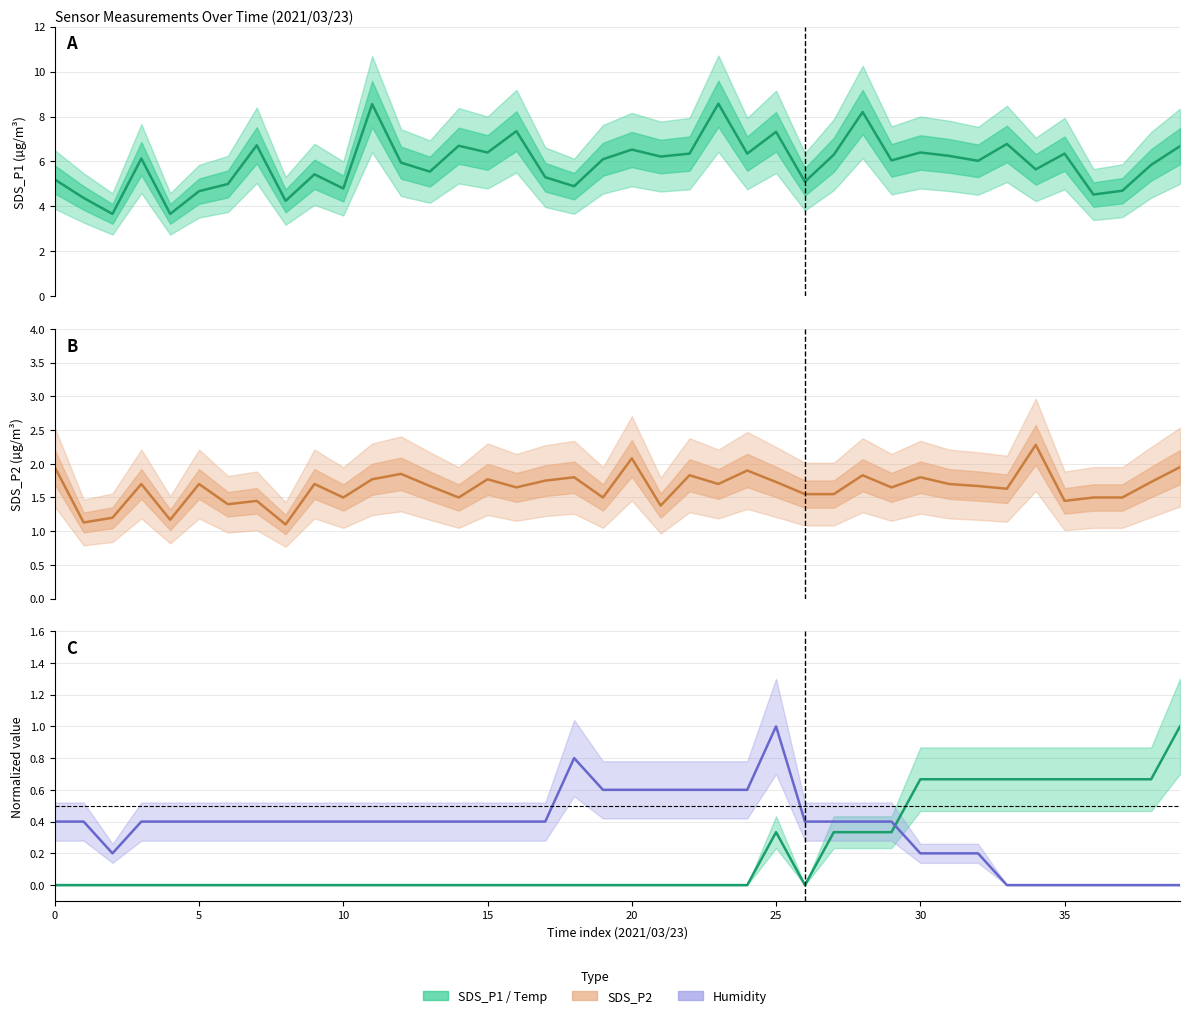

The value of SDS_P1 at 28 is 4.9. True or false?

False